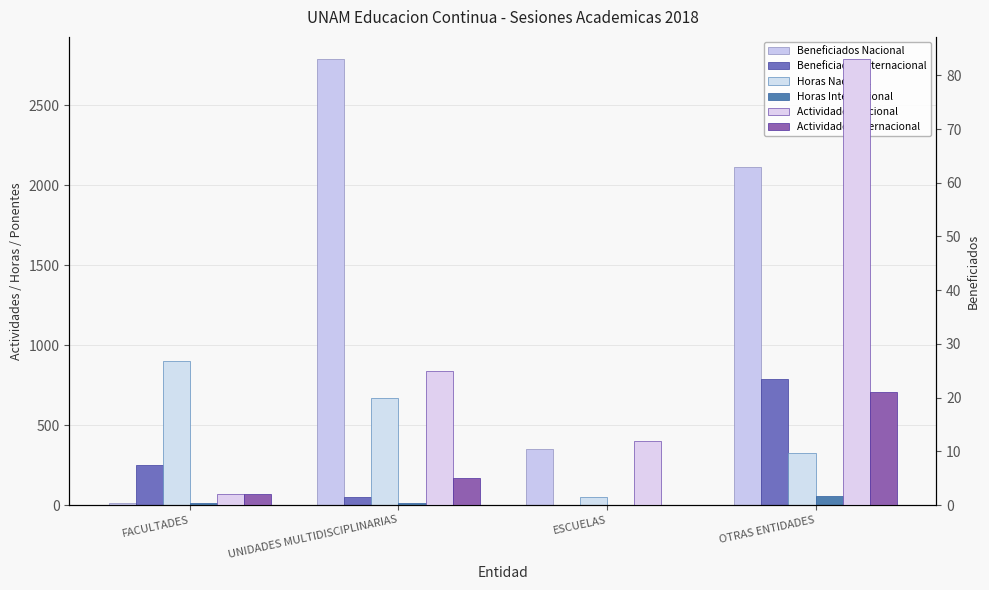

Reading right to left, transcribe all the data shown in this chart.

Beneficiados Nacional: OTRAS ENTIDADES=2113	ESCUELAS=348	UNIDADES MULTIDISCIPLINARIAS=2789	FACULTADES=16
Beneficiados Internacional: OTRAS ENTIDADES=791	ESCUELAS=0	UNIDADES MULTIDISCIPLINARIAS=53	FACULTADES=250
Horas Nacional: OTRAS ENTIDADES=323	ESCUELAS=52	UNIDADES MULTIDISCIPLINARIAS=672	FACULTADES=900
Horas Internacional: OTRAS ENTIDADES=59	ESCUELAS=0	UNIDADES MULTIDISCIPLINARIAS=15	FACULTADES=10
Actividades Nacional: OTRAS ENTIDADES=83	ESCUELAS=12	UNIDADES MULTIDISCIPLINARIAS=25	FACULTADES=2
Actividades Internacional: OTRAS ENTIDADES=21	ESCUELAS=0	UNIDADES MULTIDISCIPLINARIAS=5	FACULTADES=2